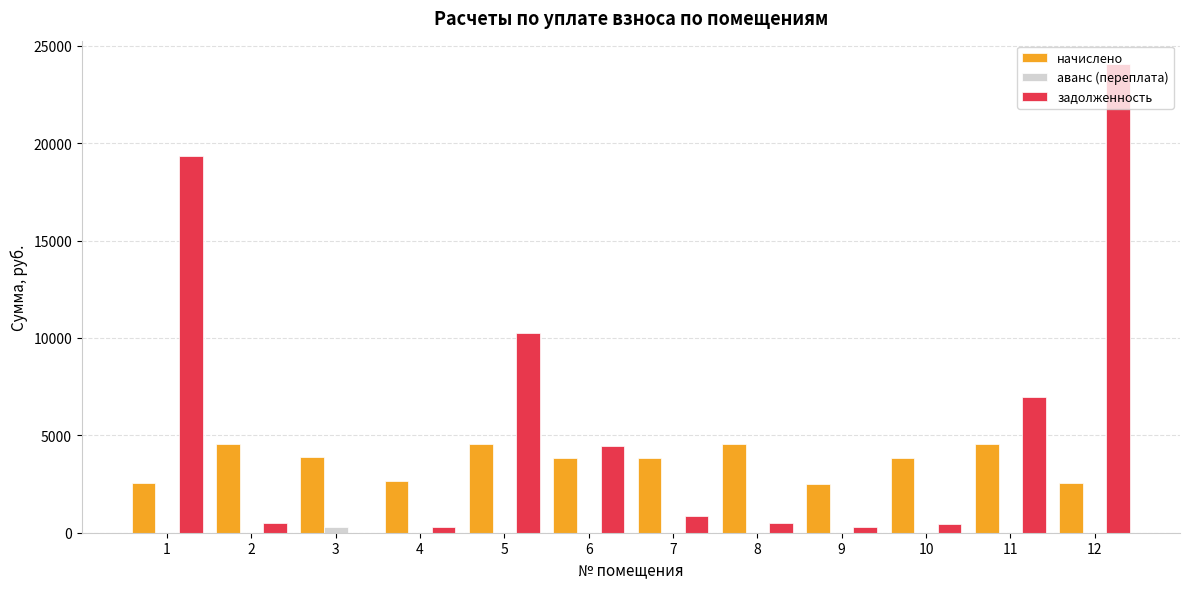

The value of задолженность at 5 is 10255.9. True or false?

True